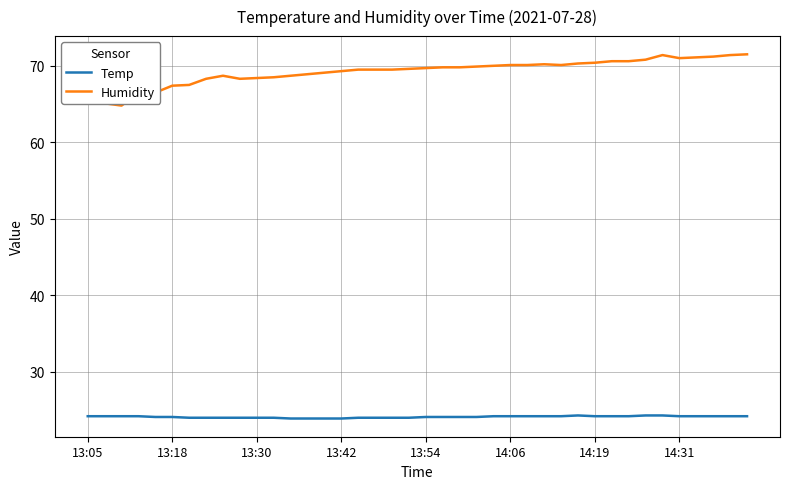

In Temp, how many points are higher than both neighbors (excluding endpoints)?

1